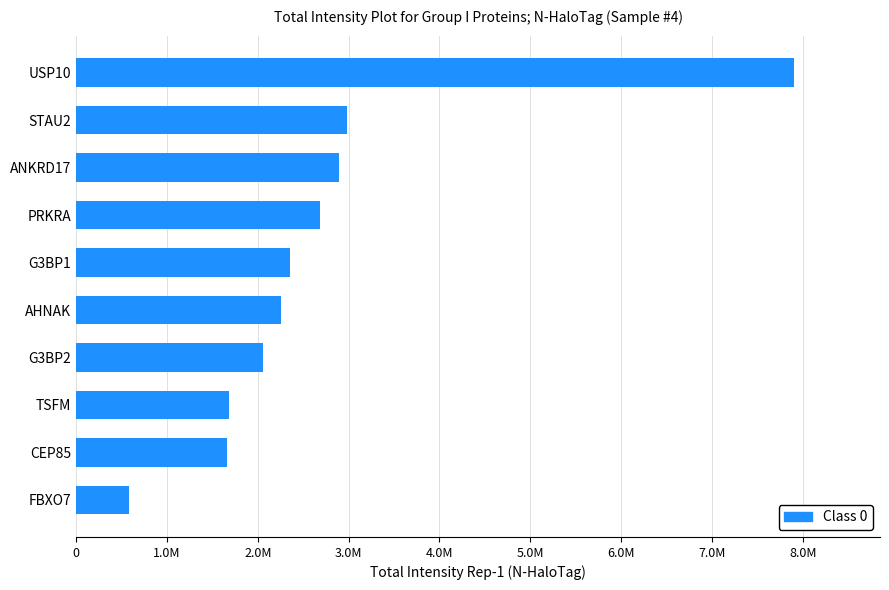

Does the chart contain any negative values?

No